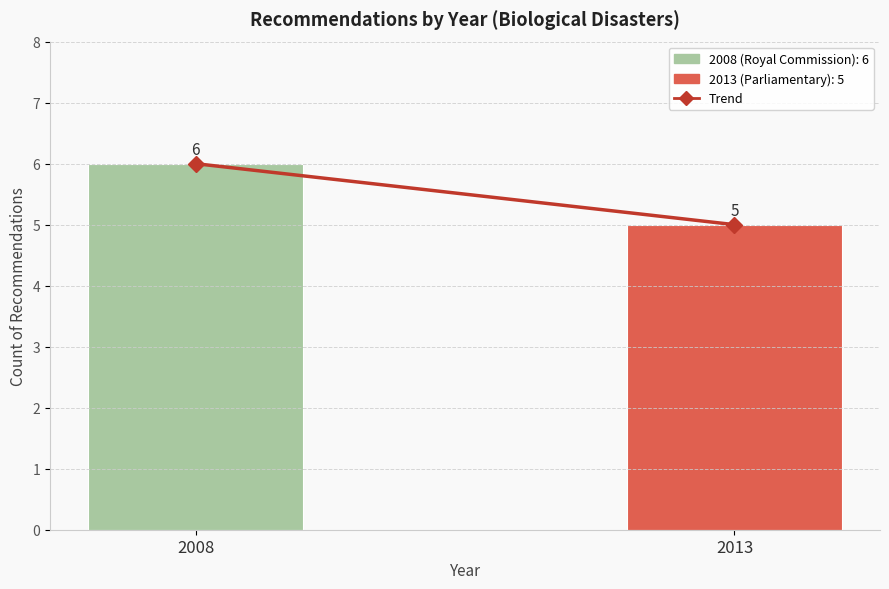

What is the greatest value displayed?

6